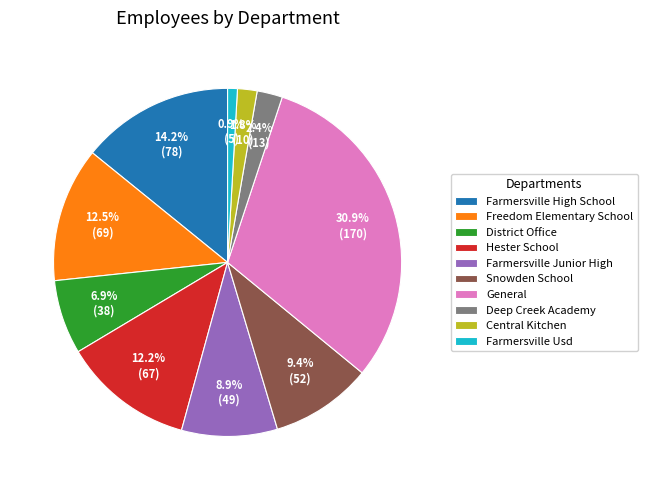

The Farmersville High School slice represents 14% of the pie. True or false?

True